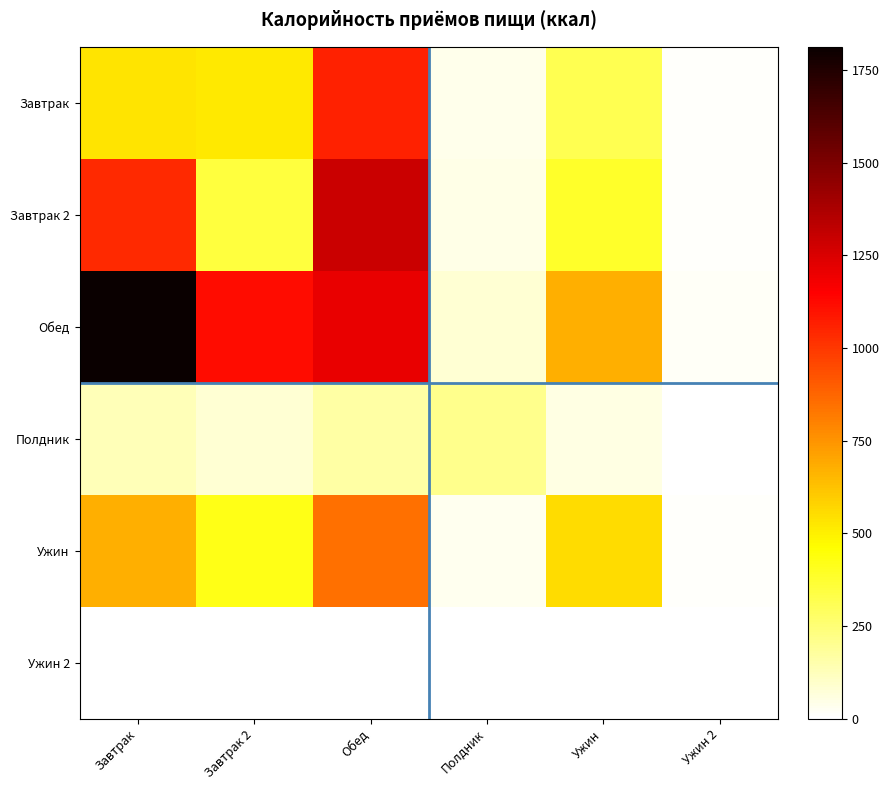

What is the spread (max minus min) of values at Завтрак 2?

1118.1